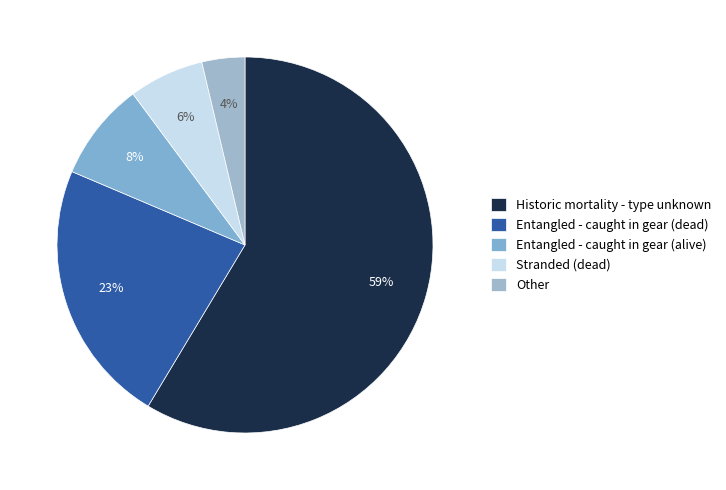

How many segments does this pie chart have?

5